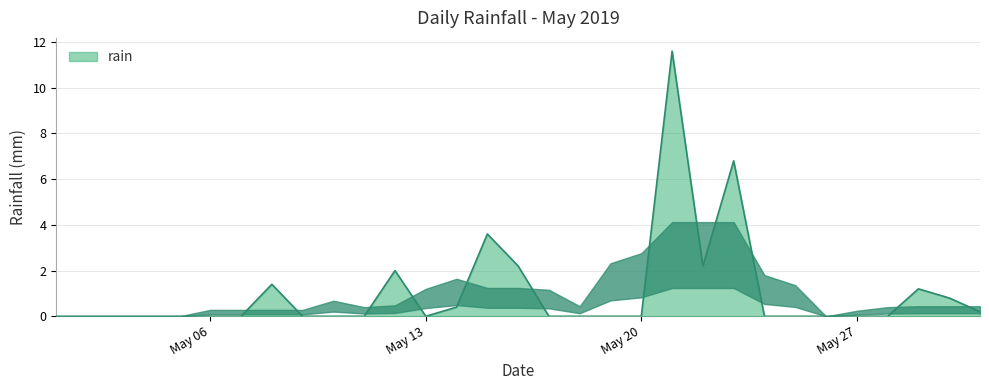

What is the difference between the maximum and minimum values?

11.6